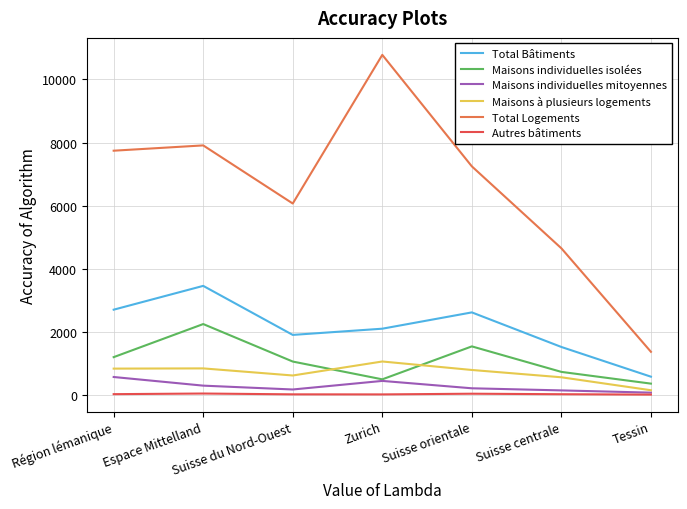

How many lines are shown in the chart?

6